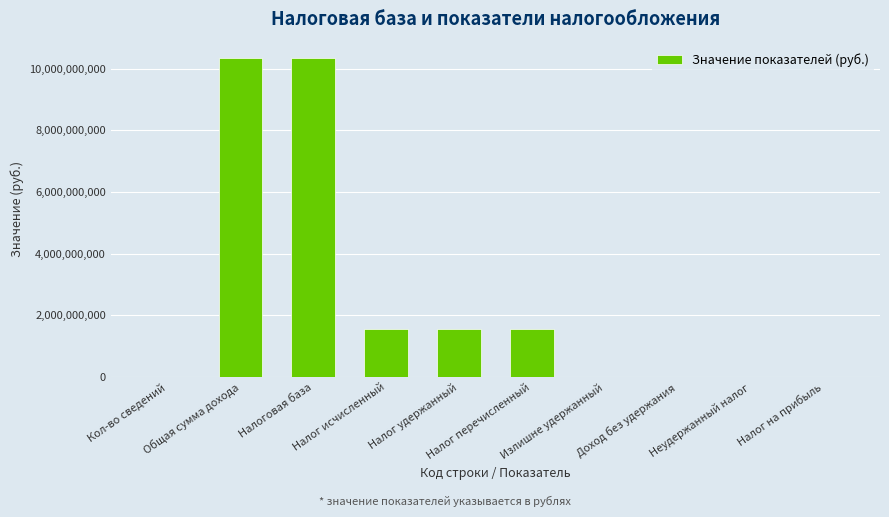

What is the sum of all values?

25362834269